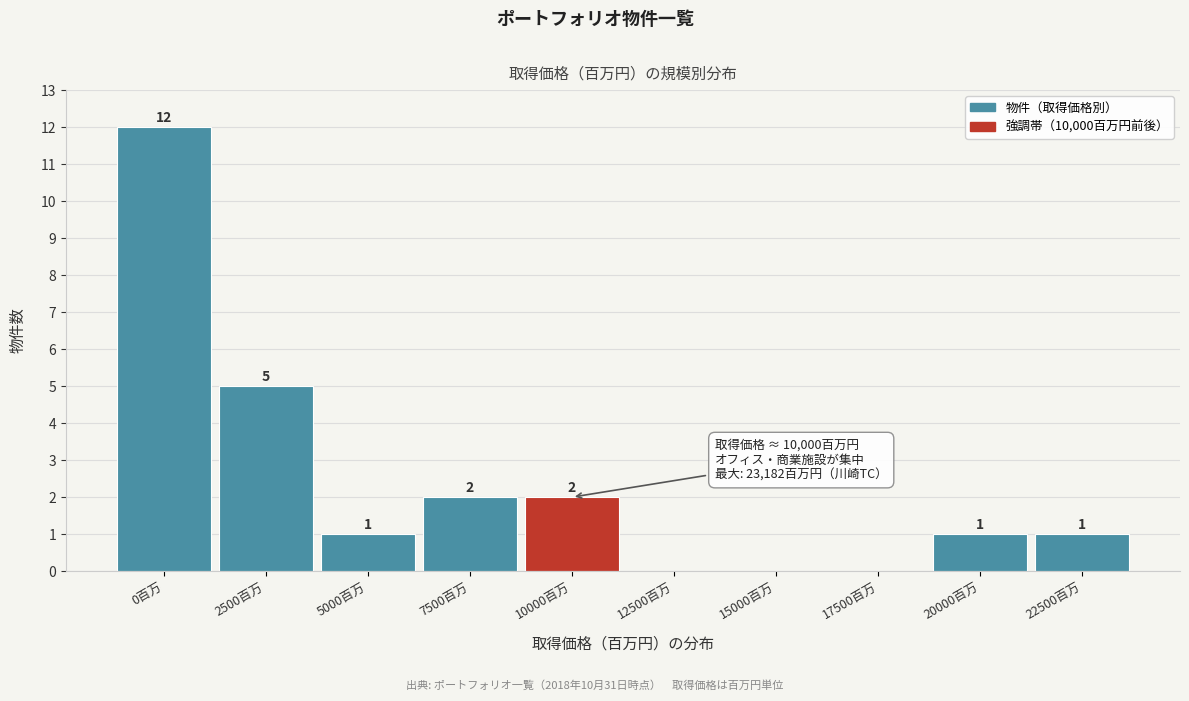

Reading left to right, transcribe all the data shown in this chart.

0百万=12	2500百万=5	5000百万=1	7500百万=2	10000百万=2	12500百万=0	15000百万=0	17500百万=0	20000百万=1	22500百万=1